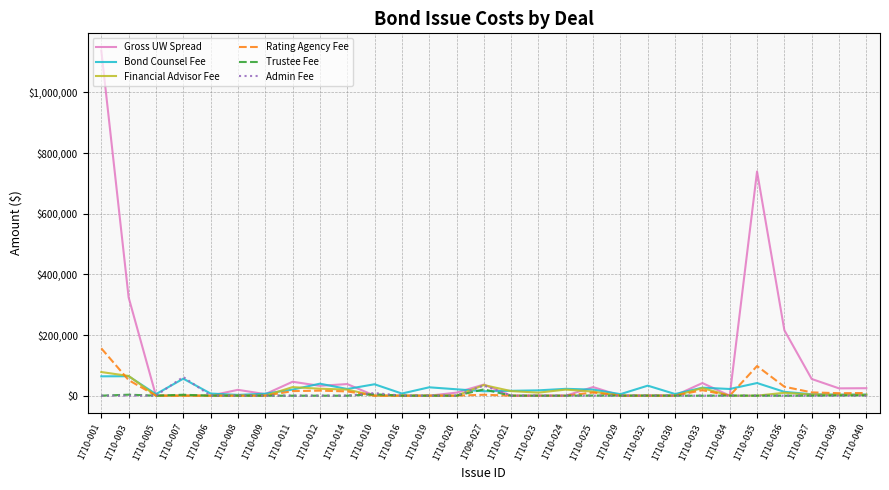

The value of Rating Agency Fee at 1710-019 is 87208.3. True or false?

False